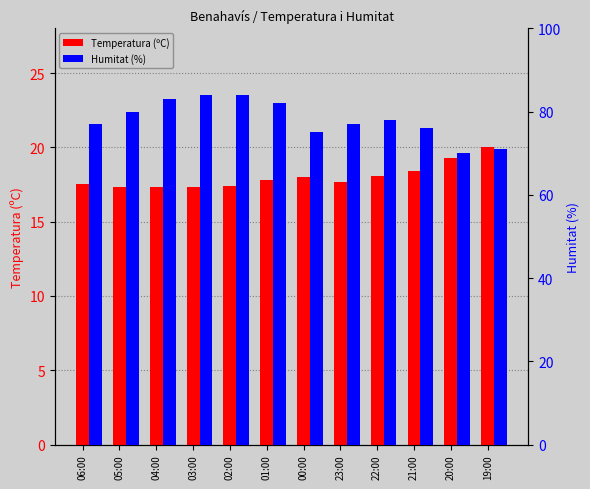

At how many categories does at least one series exceed 34?

12